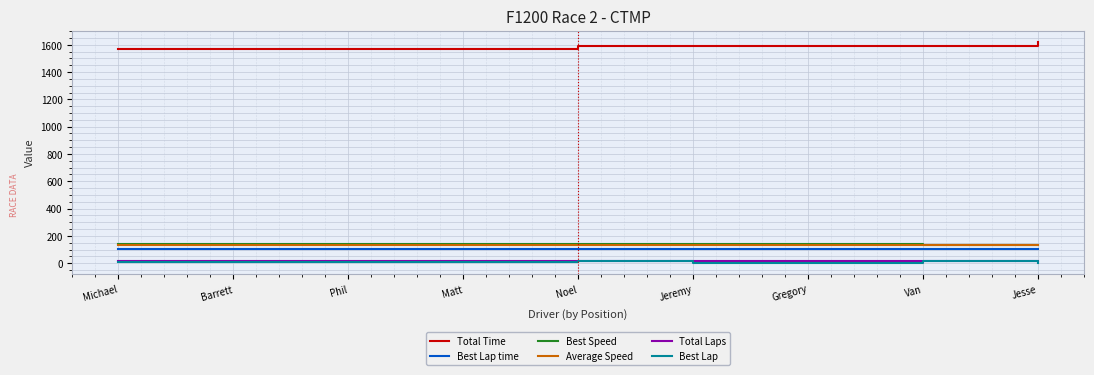

What is the spread (max minus min) of values at Jesse?

1621.1